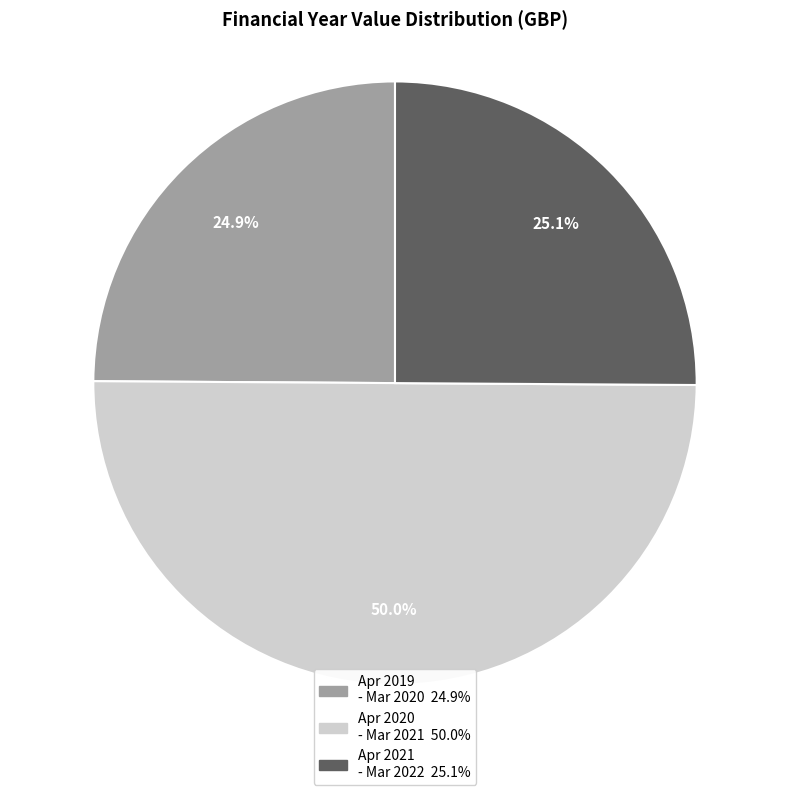

To the nearest percent, what is the average slice percentage?

33%